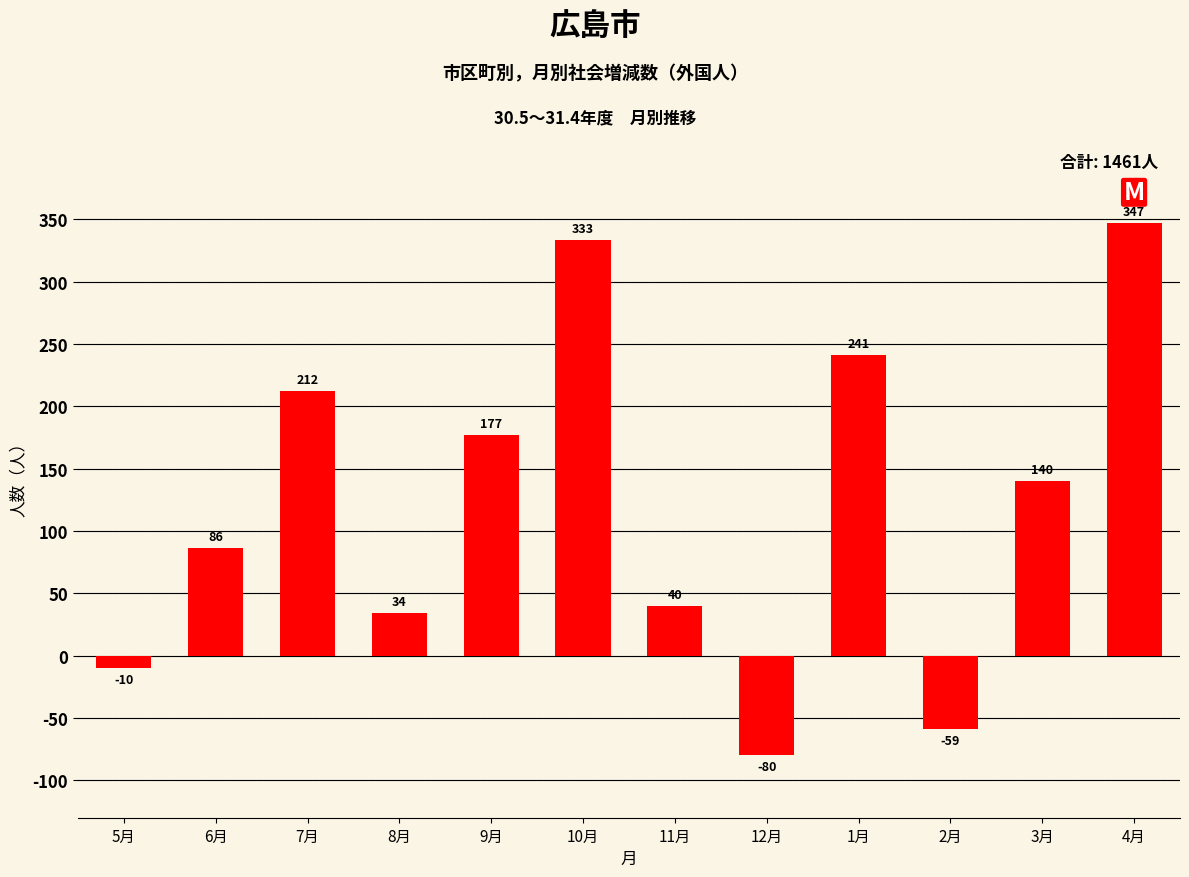

The value at 7月 is 212. True or false?

True